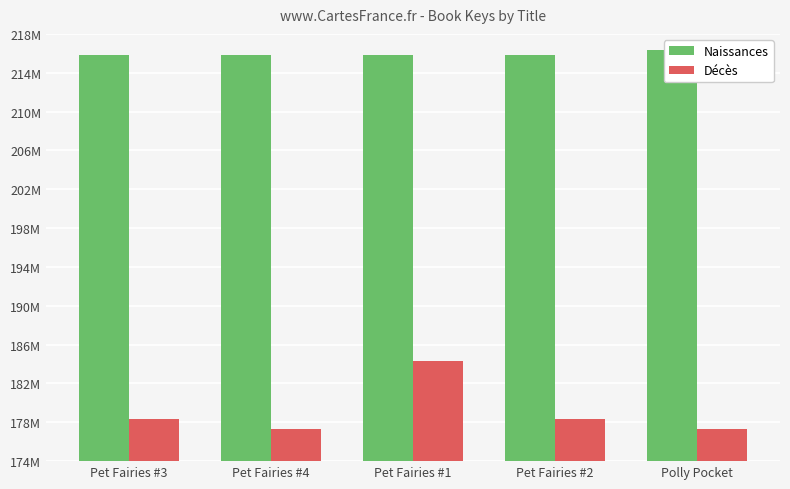

What is the sum of all Décès values?

895665532